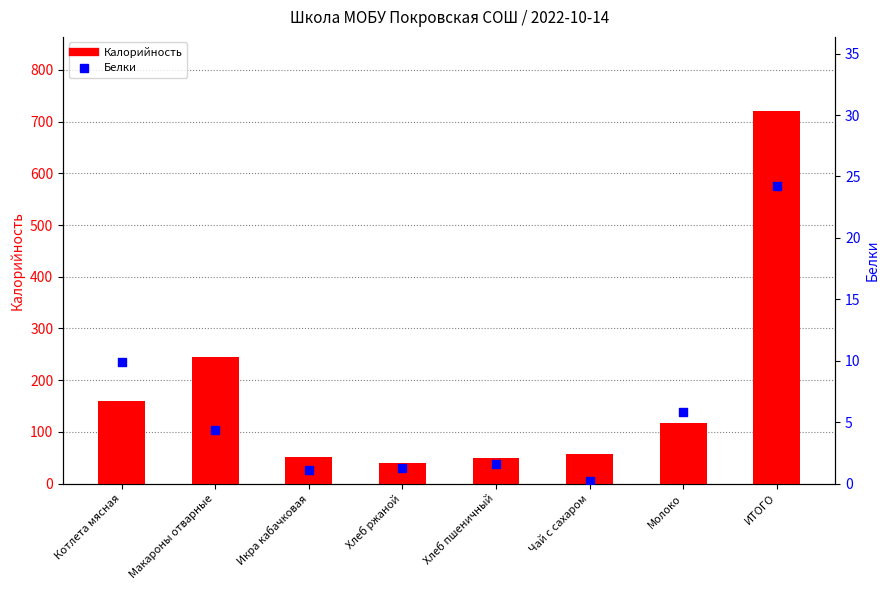

Which series has the largest total across all categories?

Калорийность